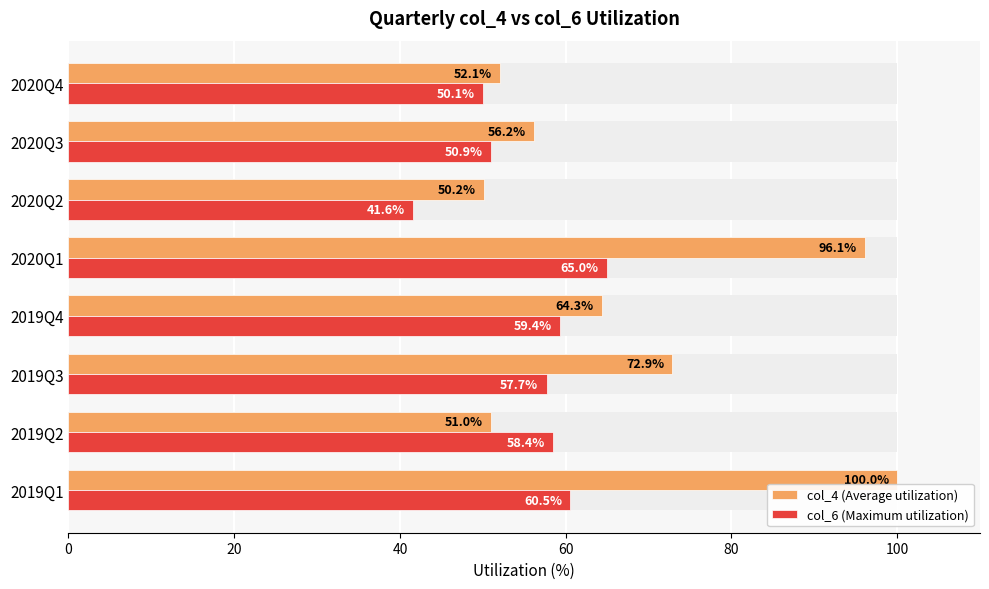

How many values in the col_4 (Average utilization) series are below 64?

4